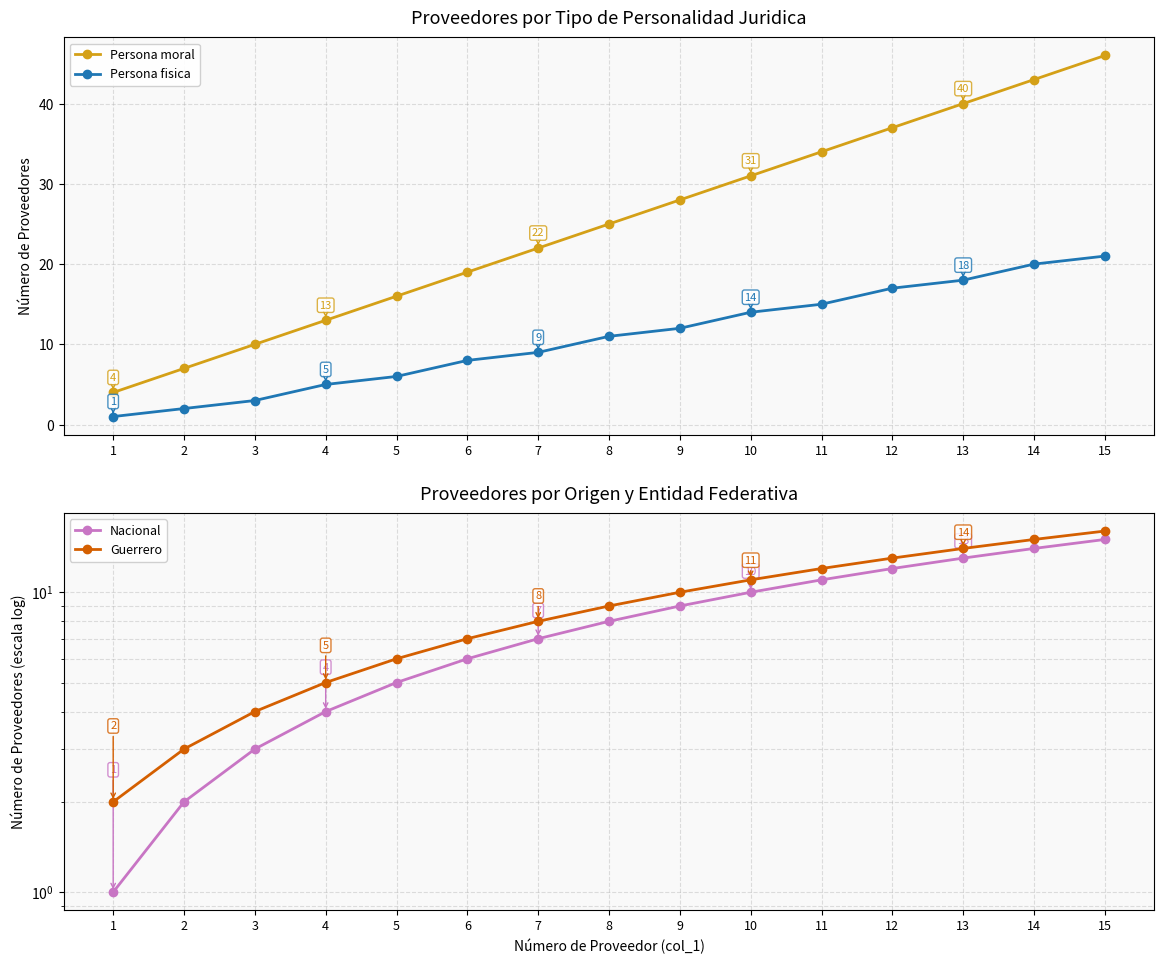

Is it true that Guerrero equals 8 at 7?

True